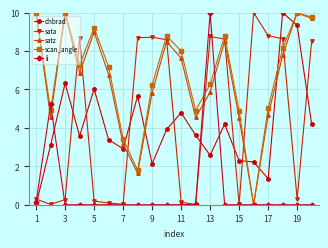

In scan_angle, how many points are lower than both neighbors (excluding endpoints)?

5